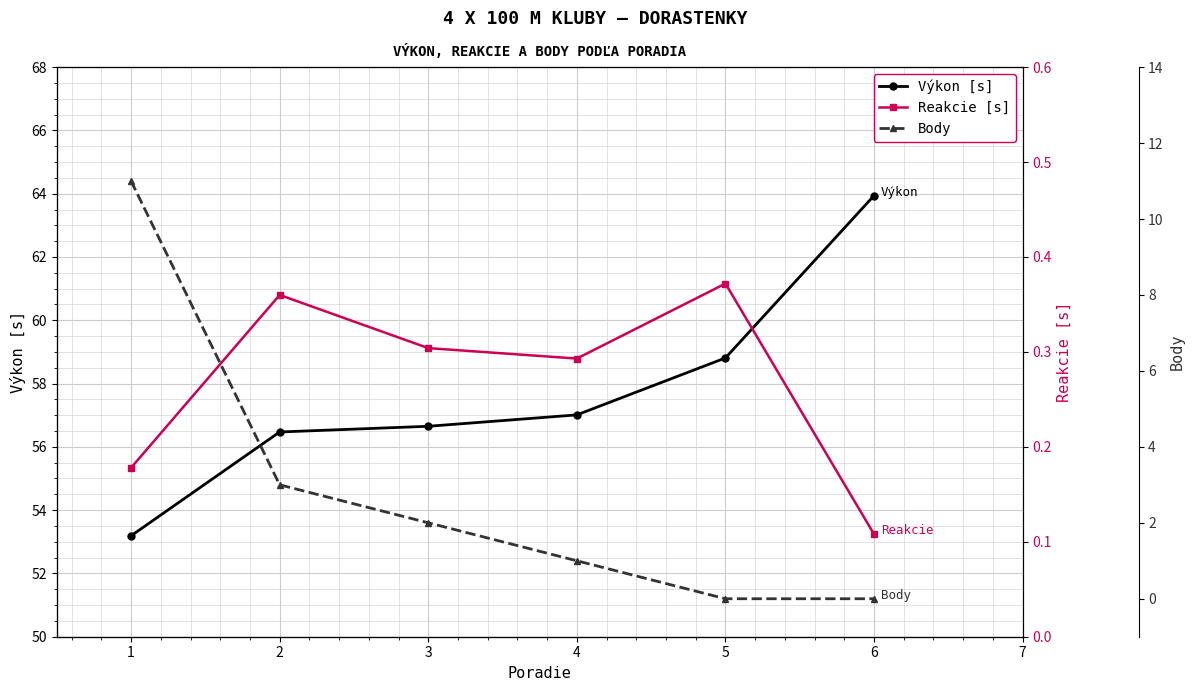

Reading left to right, extract all data points from this chart.

Výkon [s]: 53.2	56.5	56.6	57.0	58.8	63.9
Reakcie [s]: 0.2	0.4	0.3	0.3	0.4	0.1
Body: 11.0	3.0	2.0	1.0	0.0	0.0